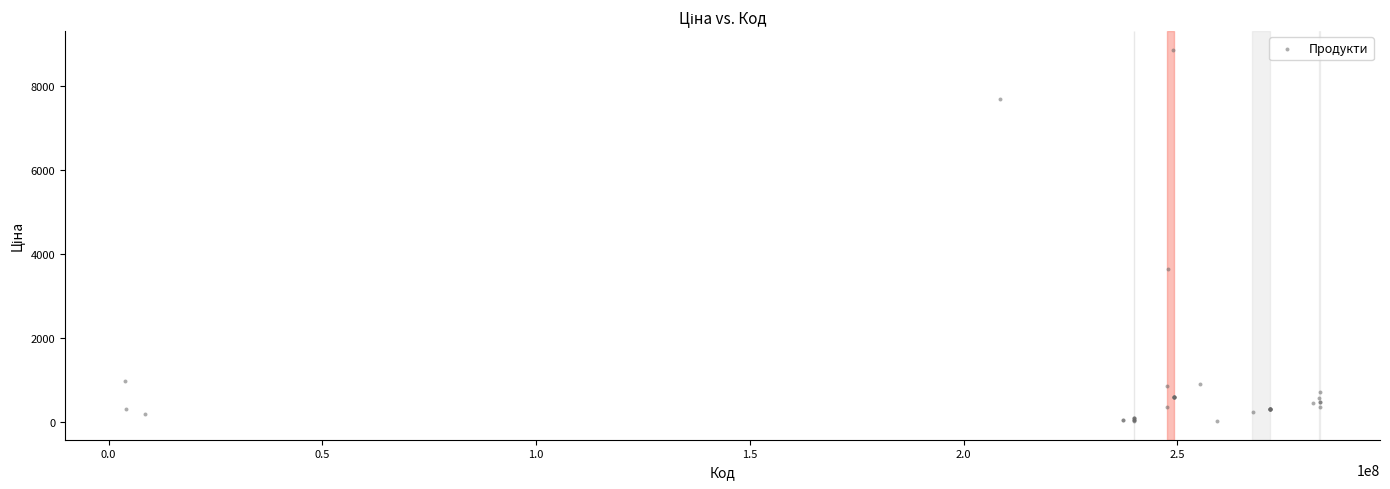

What Y value in the scatter plot is closest to 4444?

3646.5